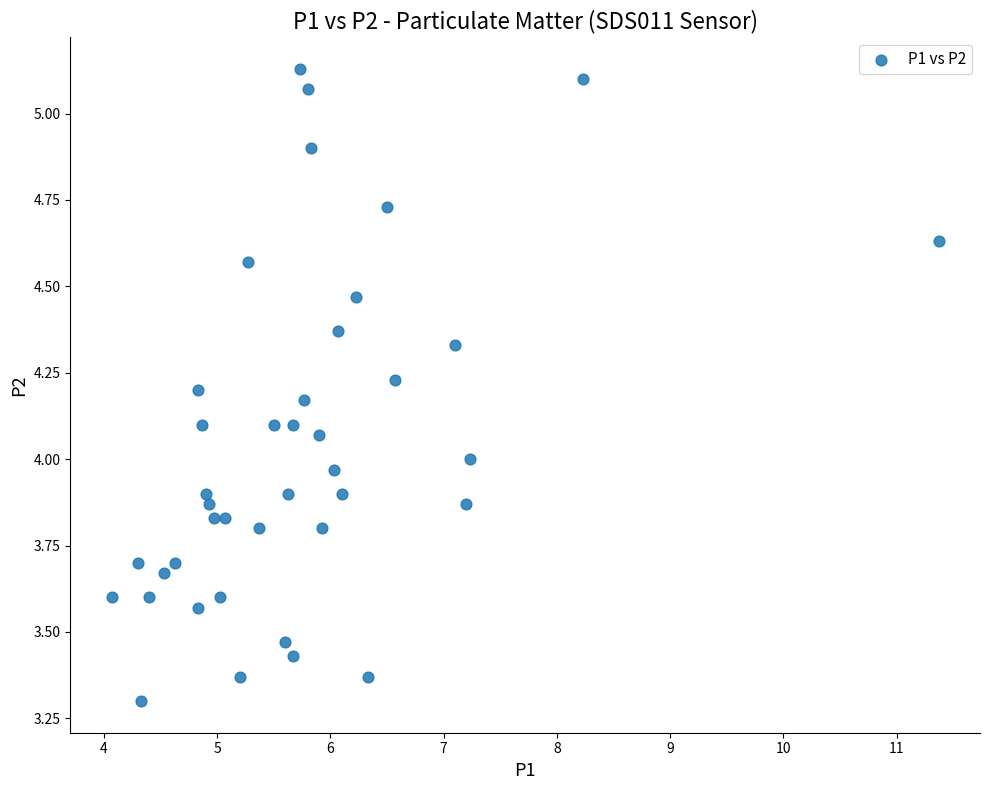

What is the range of Y values (max minus min)?

1.8